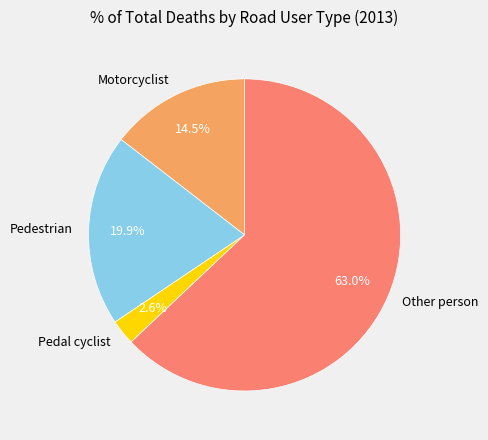

Is Other person the majority of the pie?

Yes